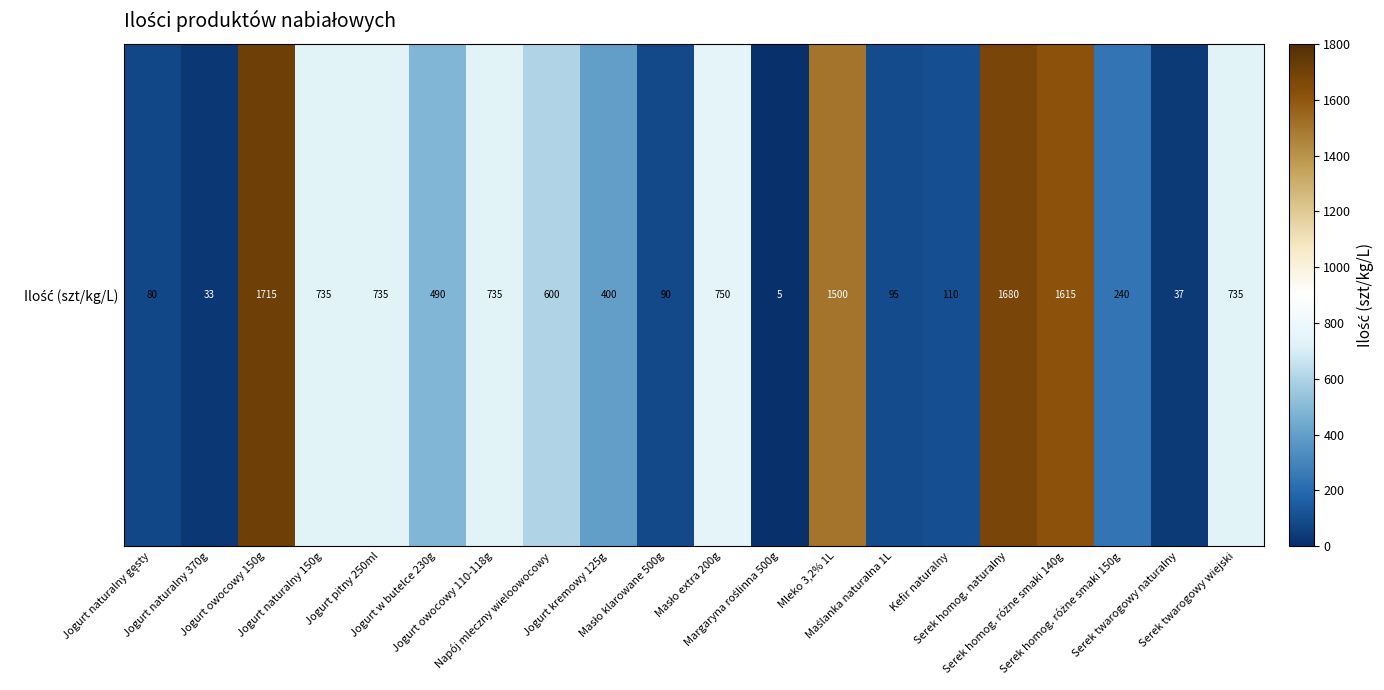

Reading left to right, what are all the values shown in this chart?

Jogurt naturalny gęsty=80	Jogurt naturalny 370g=33	Jogurt owocowy 150g=1715	Jogurt naturalny 150g=735	Jogurt pitny 250ml=735	Jogurt w butelce 230g=490	Jogurt owocowy 110-118g=735	Napój mleczny wieloowocowy=600	Jogurt kremowy 125g=400	Masło klarowane 500g=90	Masło extra 200g=750	Margaryna roślinna 500g=5	Mleko 3,2% 1L=1500	Maślanka naturalna 1L=95	Kefir naturalny=110	Serek homog. naturalny=1680	Serek homog. różne smaki 140g=1615	Serek homog. różne smaki 150g=240	Serek twarogowy naturalny=37	Serek twarogowy wiejski=735